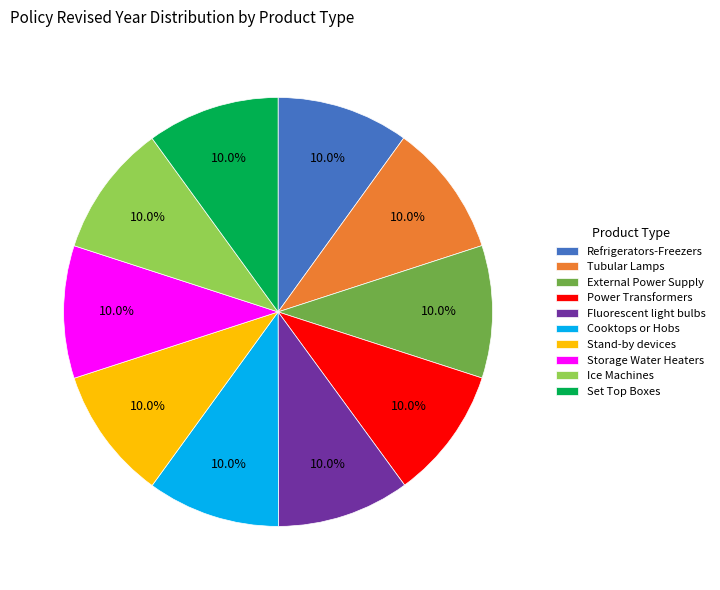

Is there any slice that represents more than half of the pie?

No